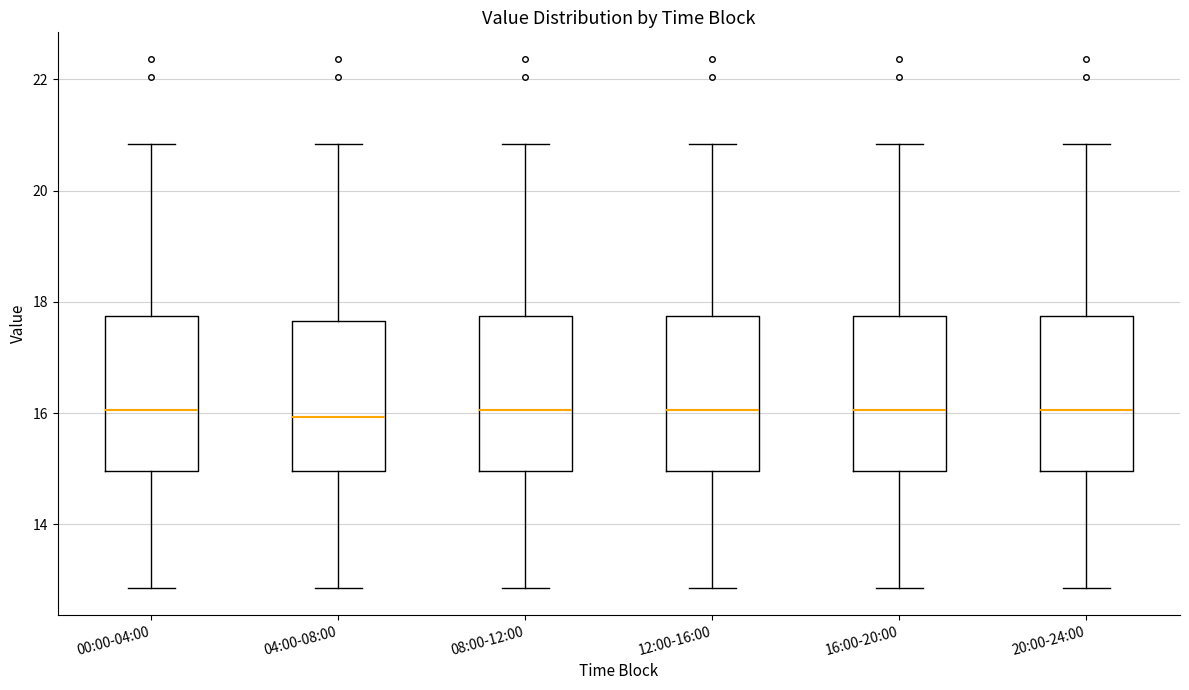

Reading left to right, read every box against the y-axis: the position of its median line, the range the box covers, and the ends of its whiskers. The values are not printed on the chart, so give them approximately, as read against the axis.

00:00-04:00: median 16.0, box 15.0 to 17.8, whiskers 12.8 to 20.8
04:00-08:00: median 16.0, box 15.0 to 17.6, whiskers 12.8 to 20.8
08:00-12:00: median 16.0, box 15.0 to 17.8, whiskers 12.8 to 20.8
12:00-16:00: median 16.0, box 15.0 to 17.8, whiskers 12.8 to 20.8
16:00-20:00: median 16.0, box 15.0 to 17.8, whiskers 12.8 to 20.8
20:00-24:00: median 16.0, box 15.0 to 17.8, whiskers 12.8 to 20.8